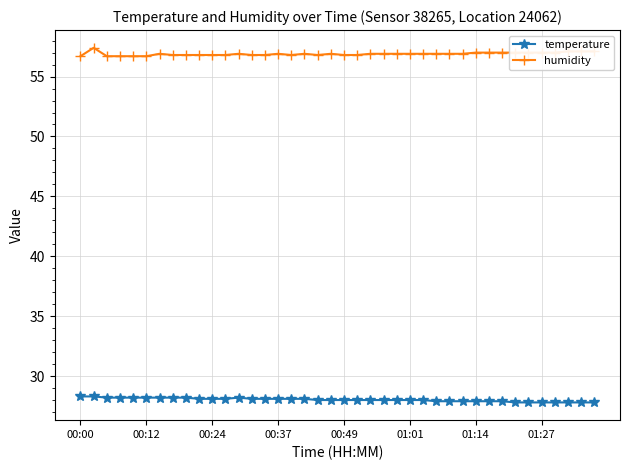

What is the lowest value of the humidity series?

56.7